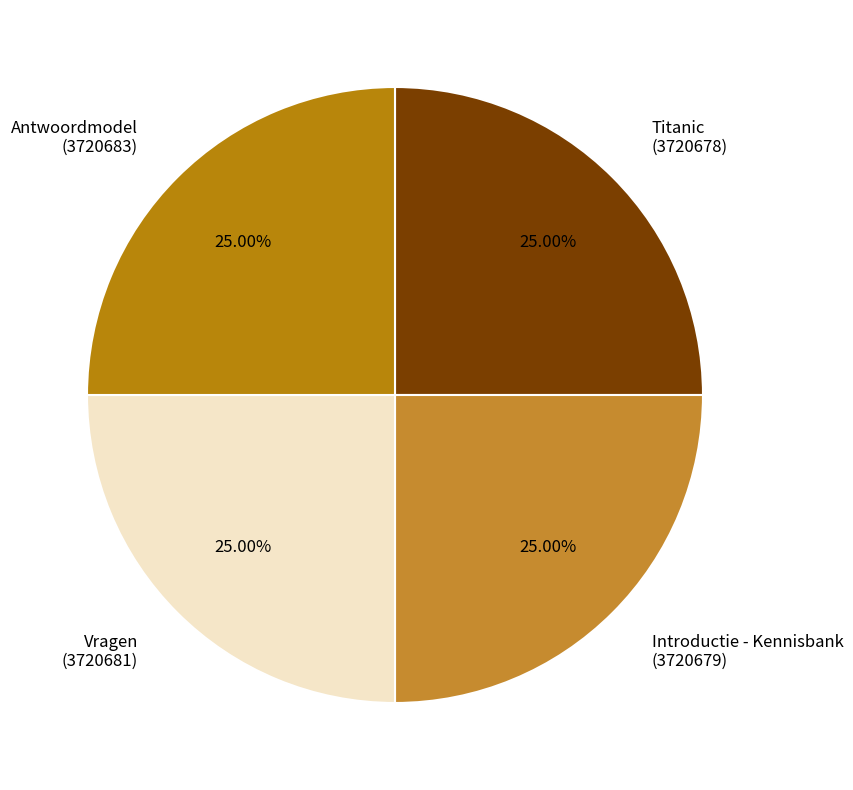

Combined, what portion of the pie is Introductie - Kennisbank and Antwoordmodel?

50.0%